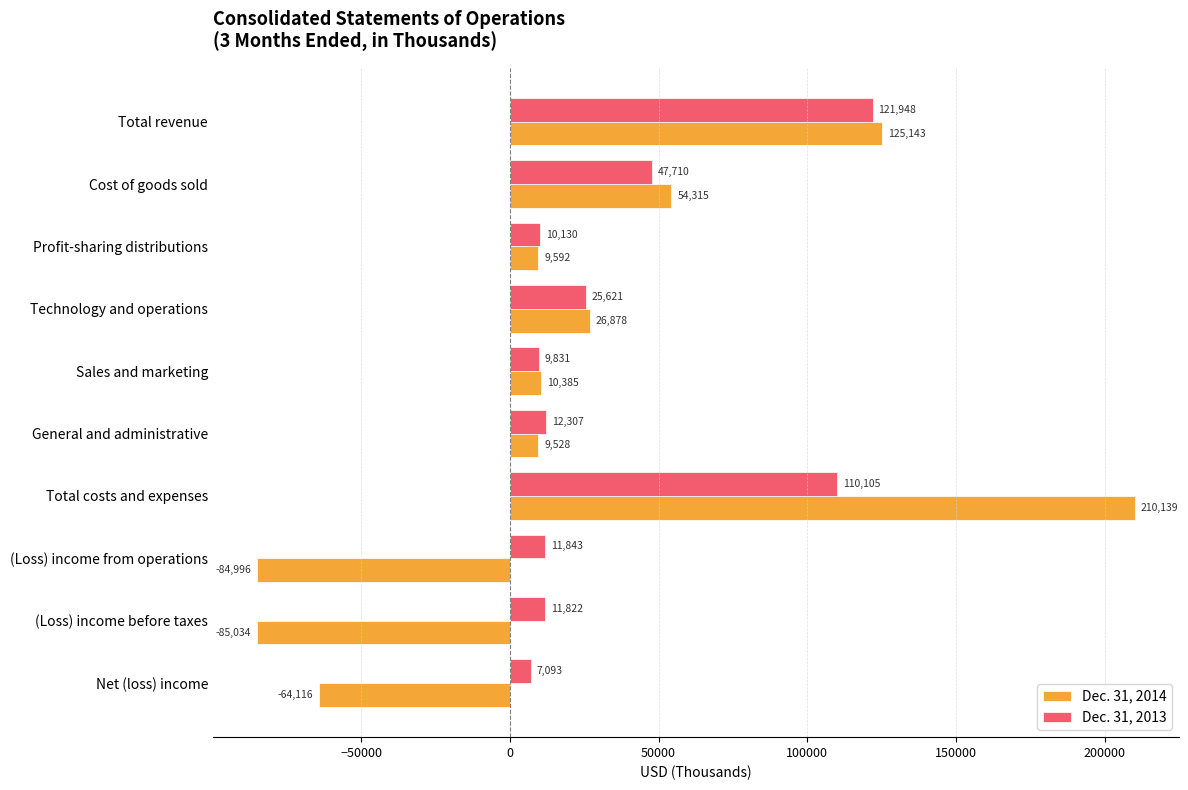

The Dec. 31, 2013 series shows 10130 at Profit-sharing distributions. True or false?

True